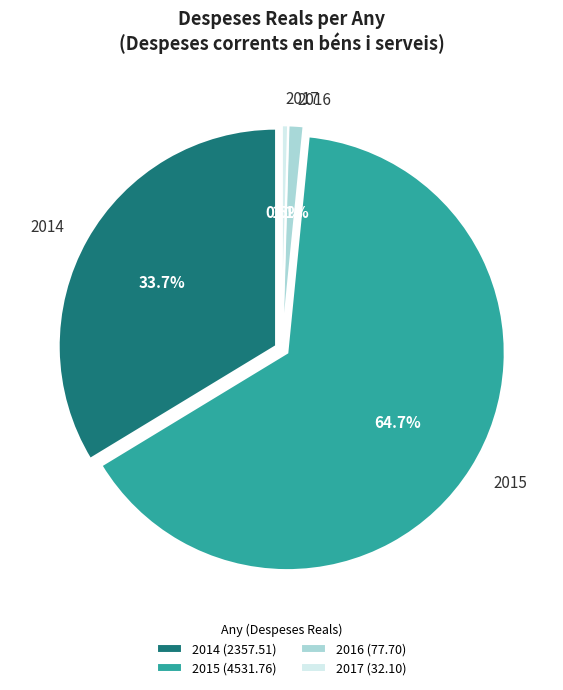

True or false: 2017 accounts for 1% of the total.

False